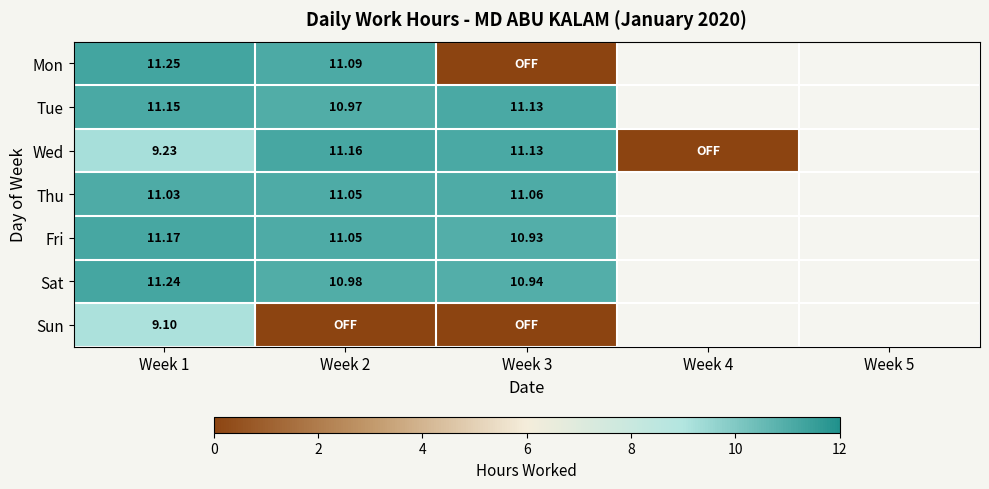

Is it true that Mon equals 7.4 at Week 1?

False